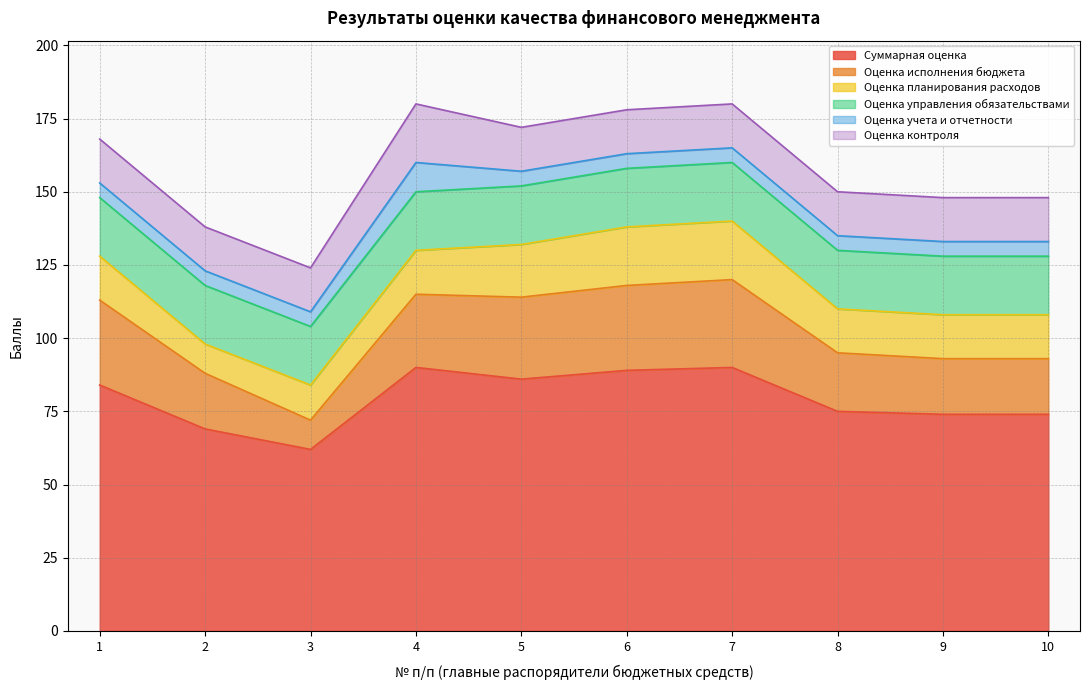

Reading right to left, list all the values displayed in this chart.

Суммарная оценка: 74	74	75	90	89	86	90	62	69	84
Оценка исполнения бюджета: 19	19	20	30	29	28	25	10	19	29
Оценка планирования расходов: 15	15	15	20	20	18	15	12	10	15
Оценка управления обязательствами: 20	20	20	20	20	20	20	20	20	20
Оценка учета и отчетности: 5	5	5	5	5	5	10	5	5	5
Оценка контроля: 15	15	15	15	15	15	20	15	15	15